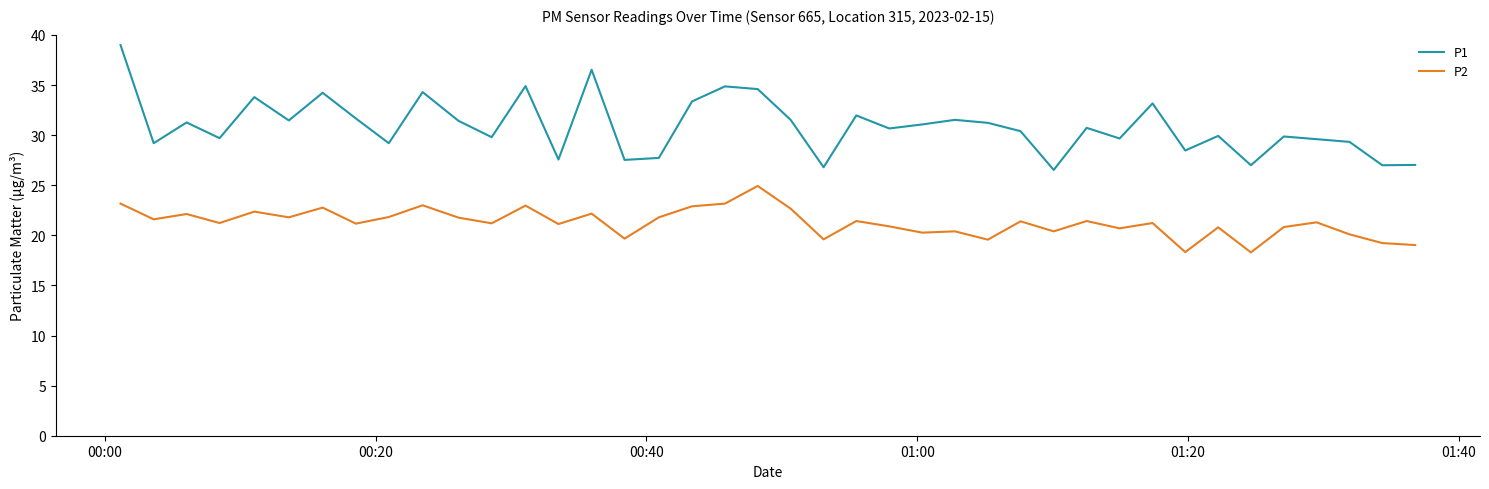

Which series has the largest range (max minus min)?

P1